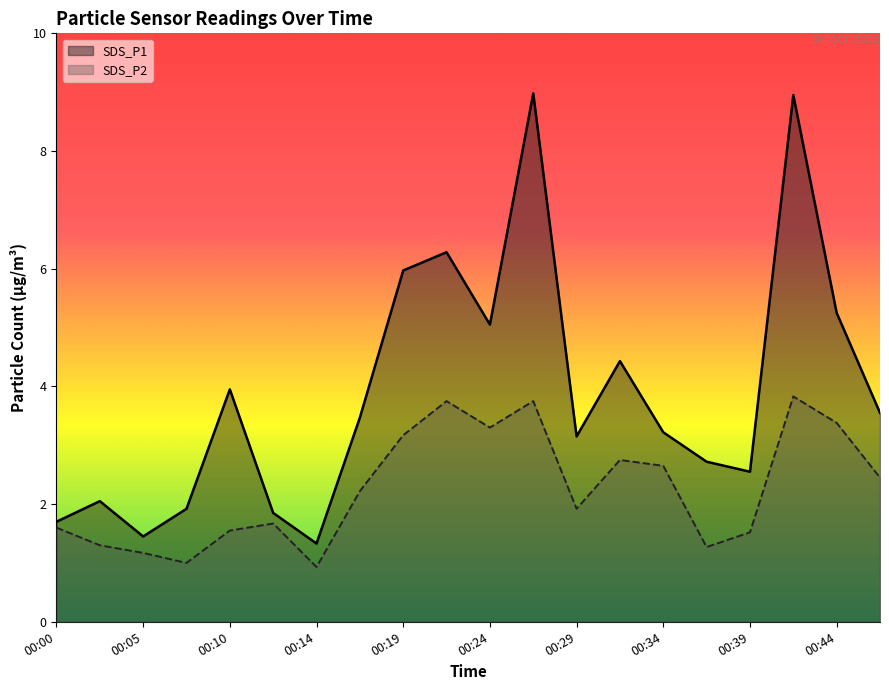

At which category is the sum across all series the highest?

00:41